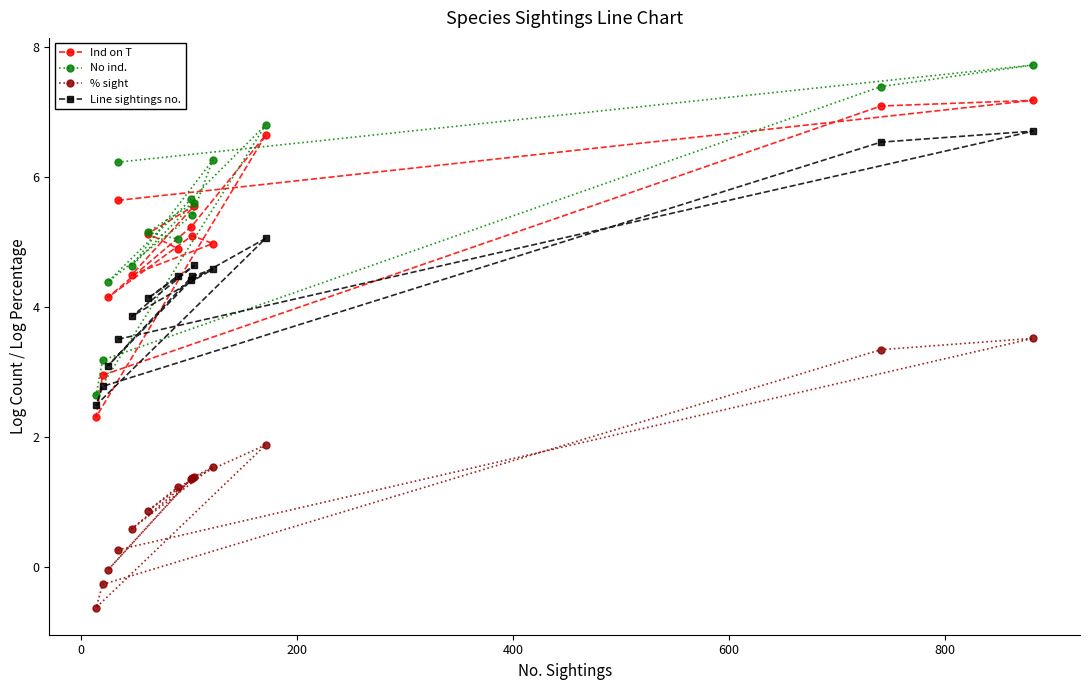

Rank the series by their maximum value, from lowest to highest.

% sight, Line sightings no., Ind on T, No ind.